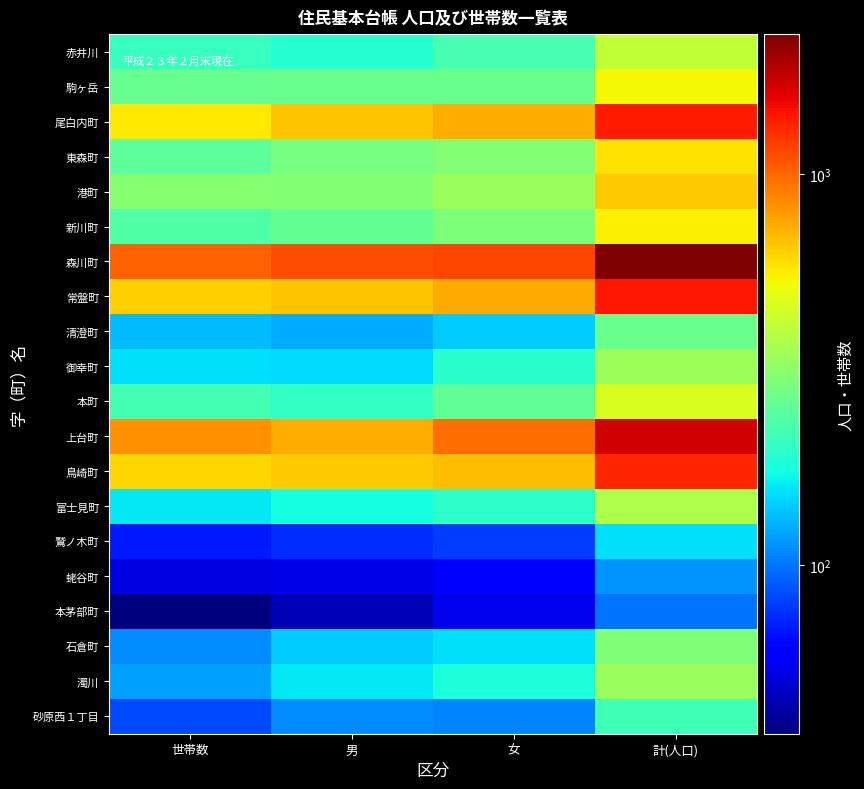

Which series has the largest total across all categories?

森川町